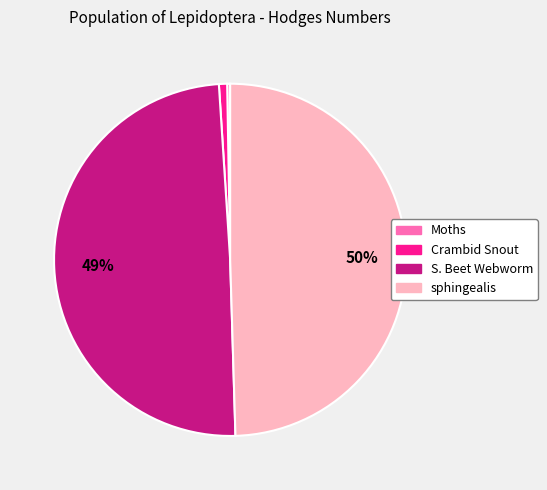

To the nearest percent, what is the average slice percentage?

25%